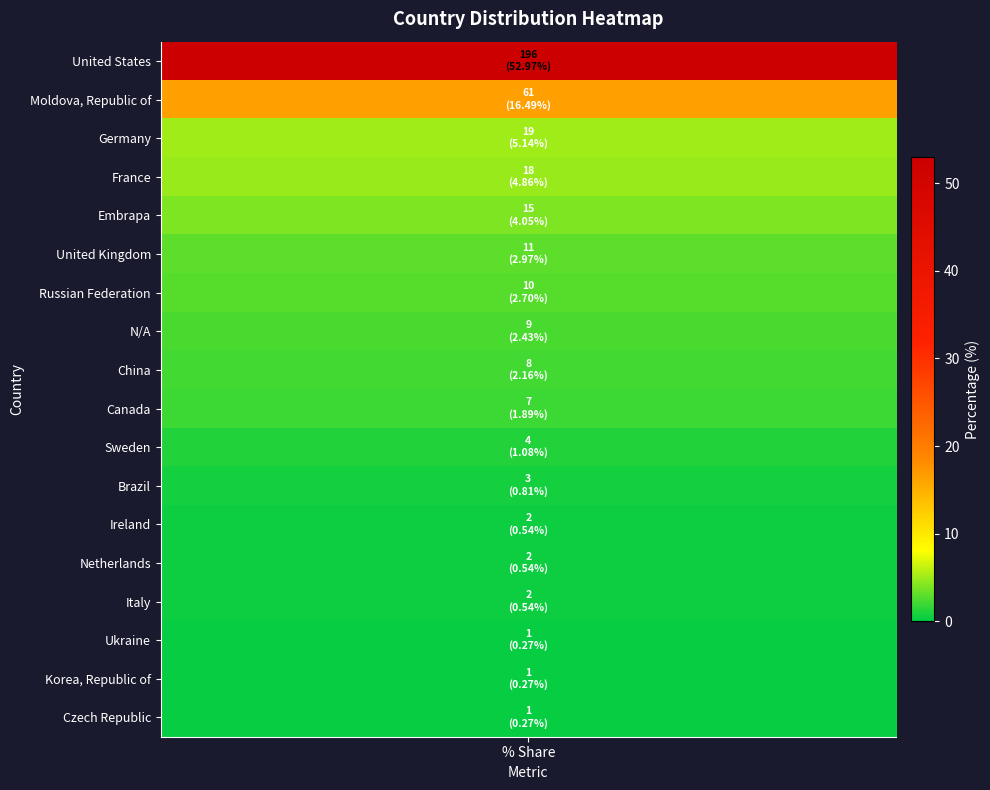

Where does the data first go above 2?

United States